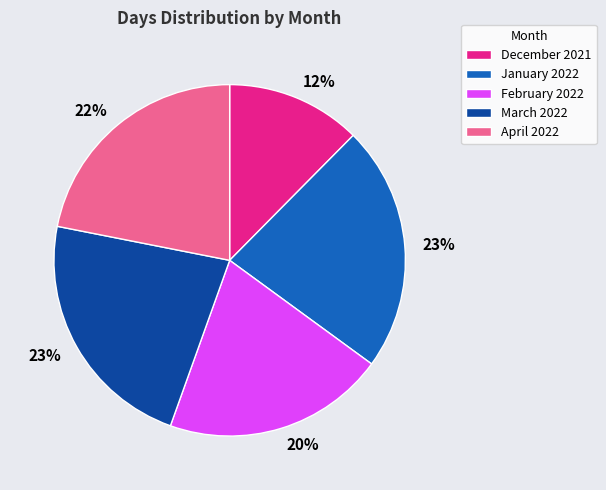

Is the sum of December 2021 and February 2022 greater than half?

No